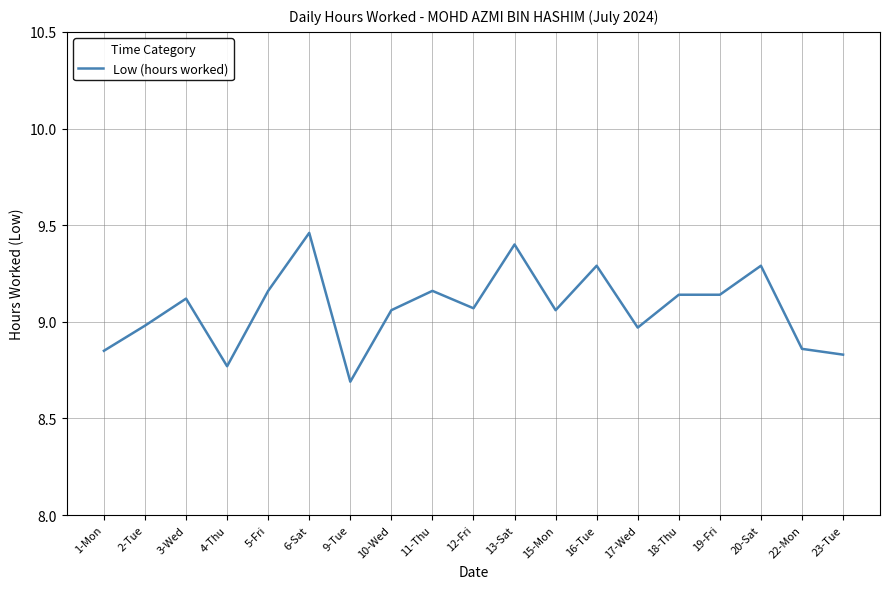

Which category has the lowest value across all series?

9-Tue